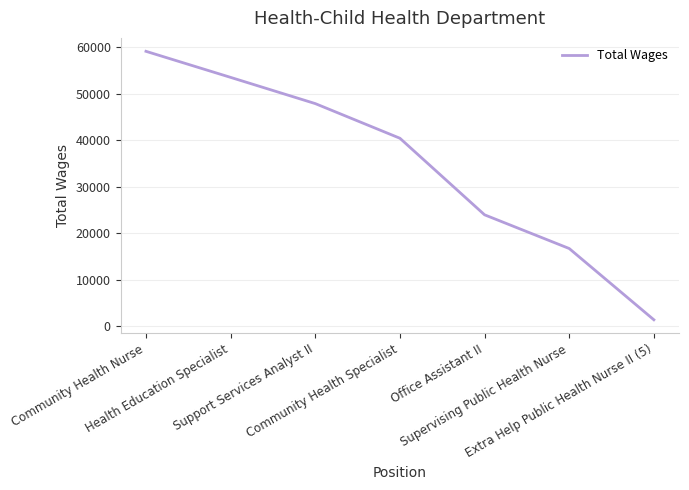

Approximately how many times larger is the value at Health Education Specialist compared to Community Health Nurse?

0.9